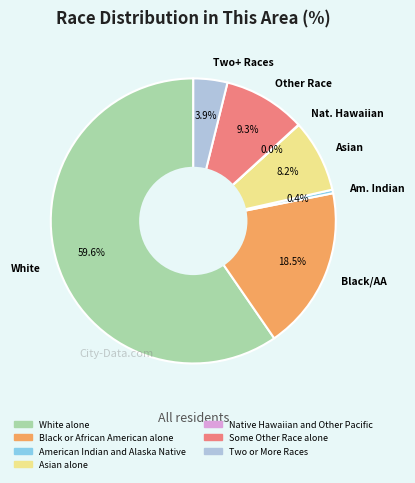

Which slice is the largest?

White